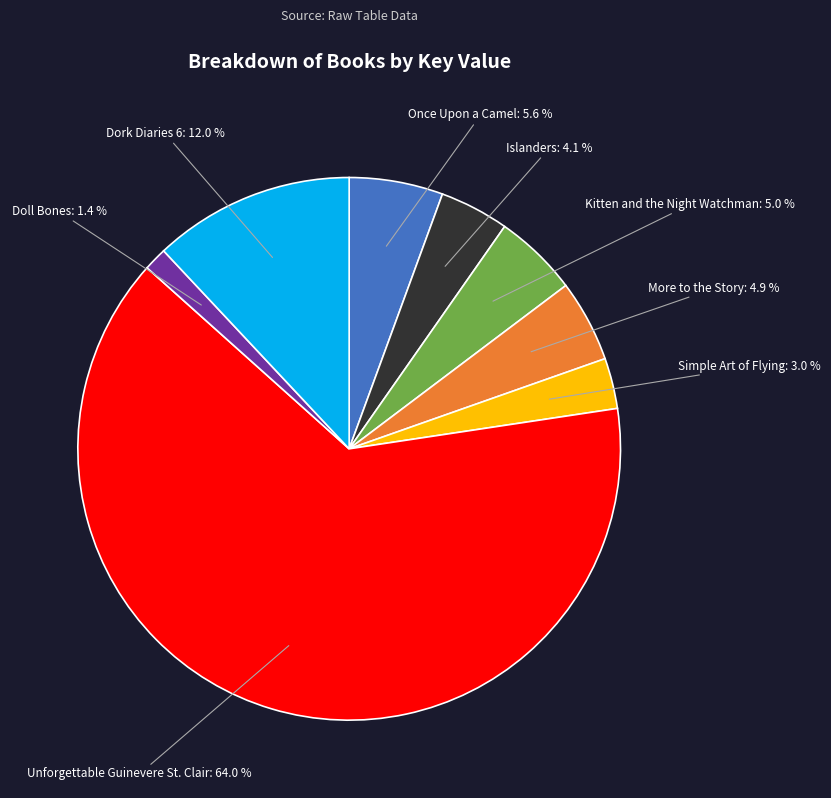

Is there a majority slice in this chart?

Yes